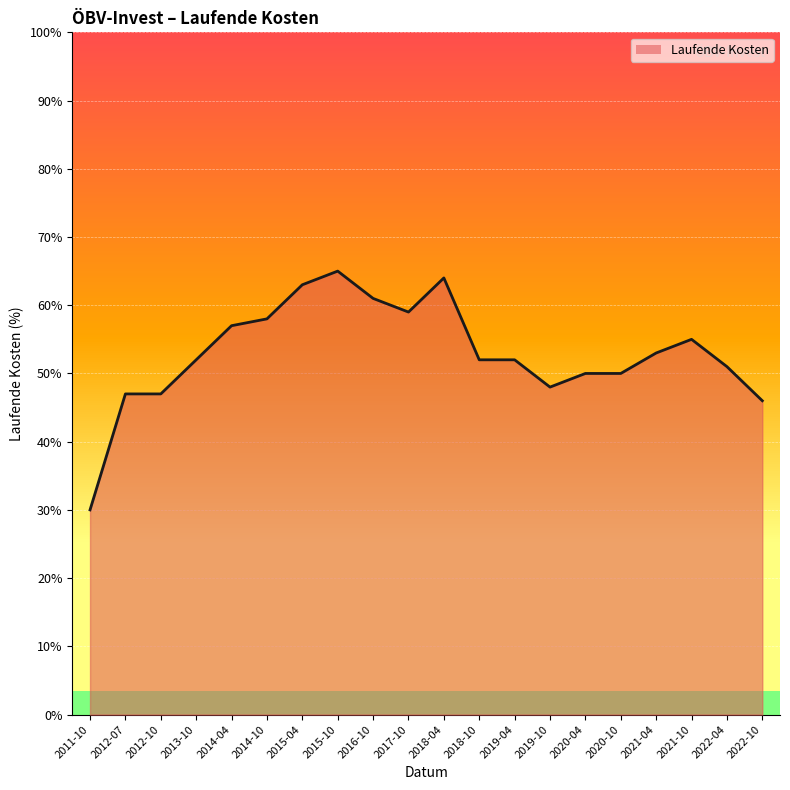

Between 2021-10 and 2021-04, which is larger?

2021-10